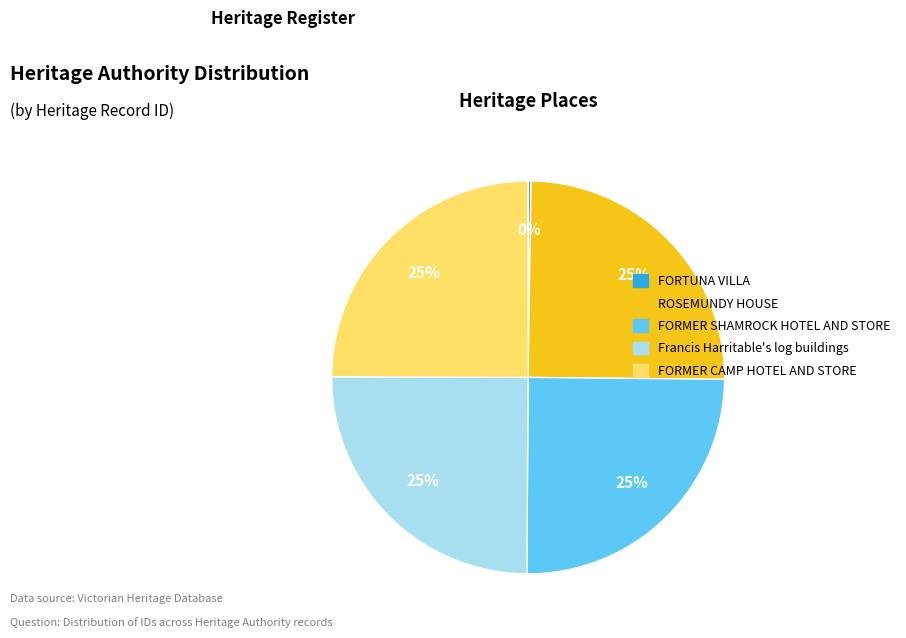

Is there a majority slice in this chart?

No